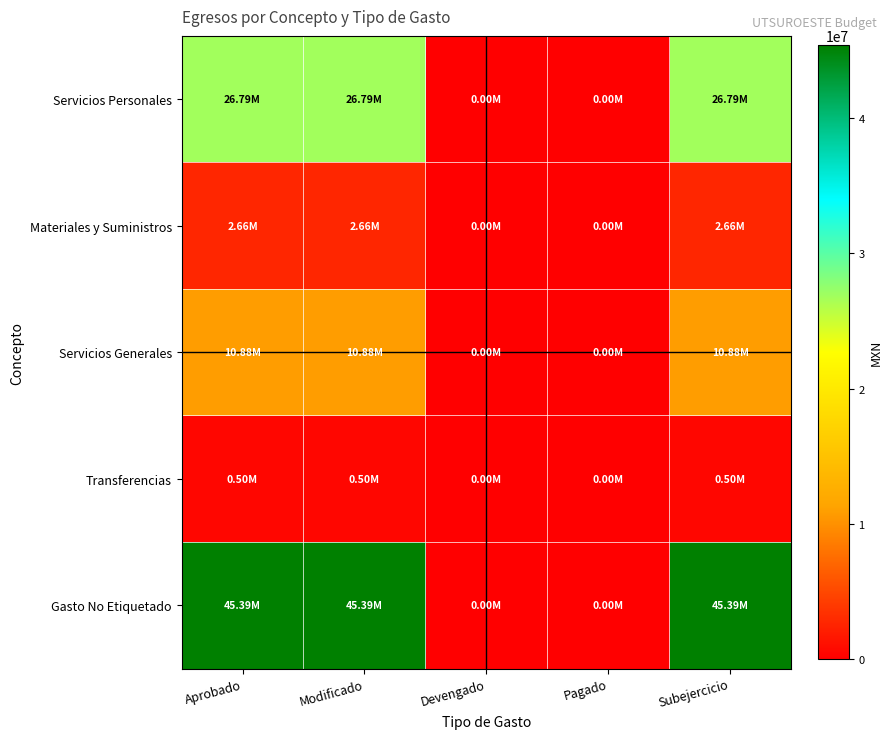

Reading right to left, list all the values displayed in this chart.

Servicios Personales: Subejercicio=26786465.0	Pagado=0.0	Devengado=0.0	Modificado=26786465.0	Aprobado=26786465.0
Materiales y Suministros: Subejercicio=2662640.0	Pagado=0.0	Devengado=0.0	Modificado=2662640.0	Aprobado=2662640.0
Servicios Generales: Subejercicio=10882572.2	Pagado=0.0	Devengado=0.0	Modificado=10882572.2	Aprobado=10882572.2
Transferencias: Subejercicio=500000.0	Pagado=0.0	Devengado=0.0	Modificado=500000.0	Aprobado=500000.0
Gasto No Etiquetado: Subejercicio=45389666.1	Pagado=0.0	Devengado=0.0	Modificado=45389666.1	Aprobado=45389666.1